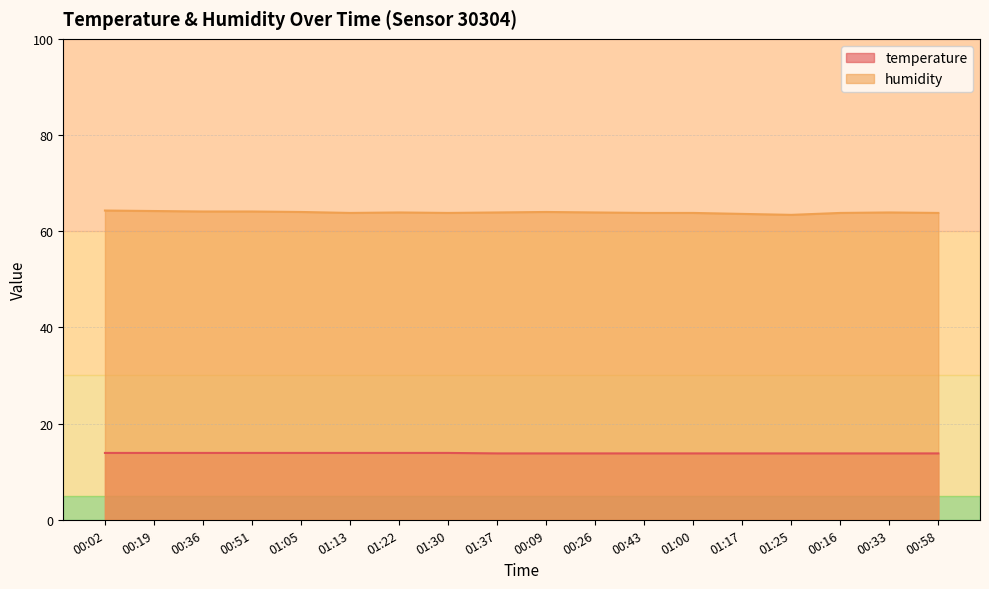

What is the difference between the maximum and minimum values in the humidity series?

0.9